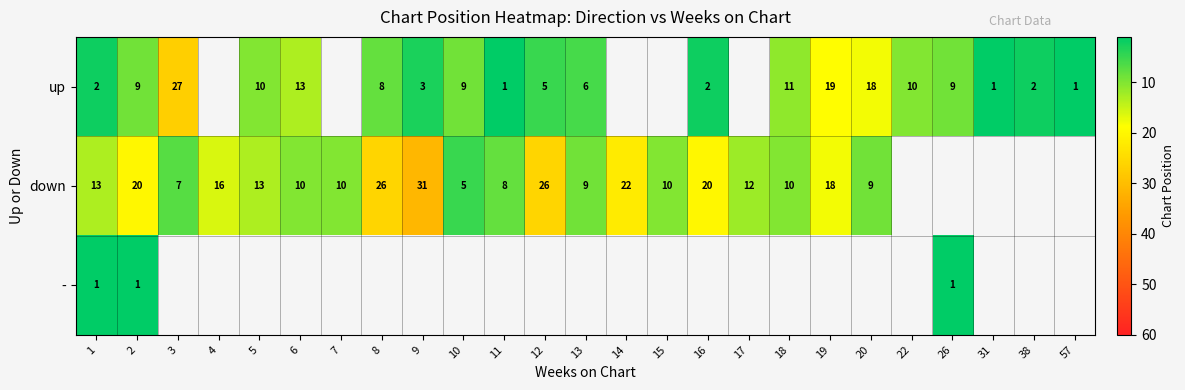

Is the value of down at 4 greater than the value of up at 20?

No